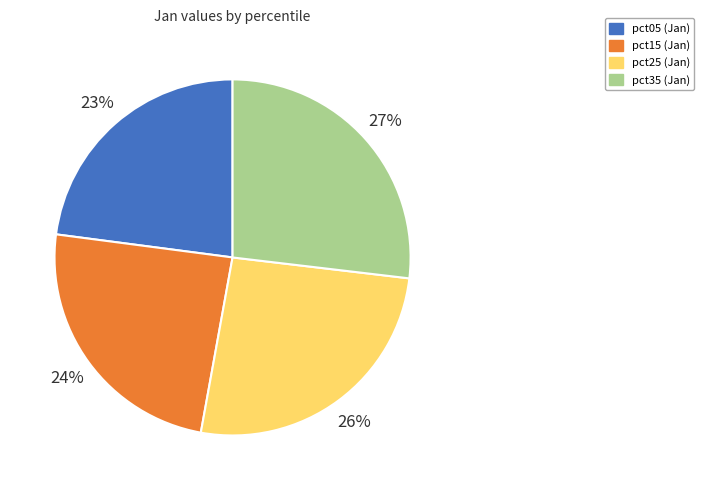

Is there a majority slice in this chart?

No